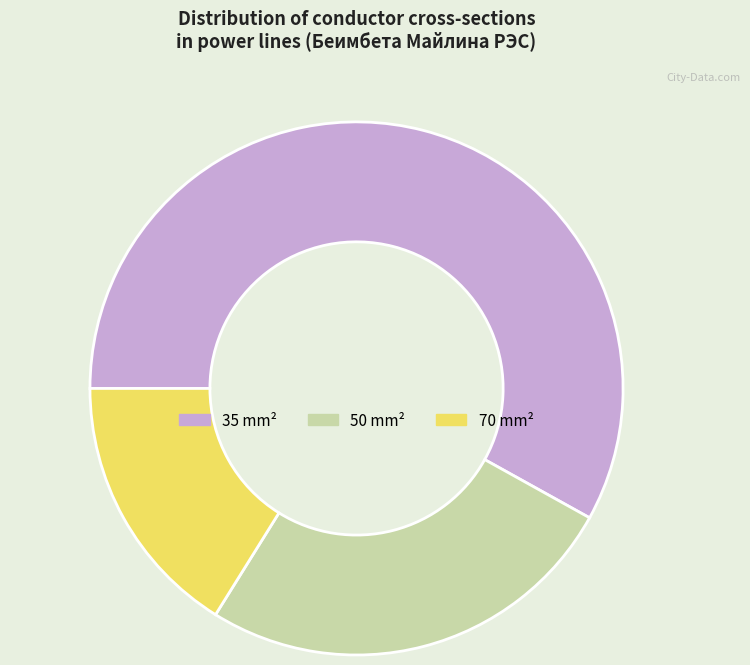

True or false: 35 mm² accounts for 45% of the total.

False